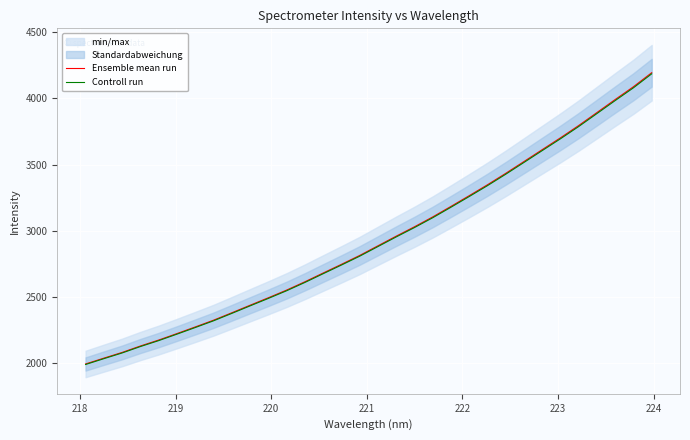

How many lines are shown in the chart?

2